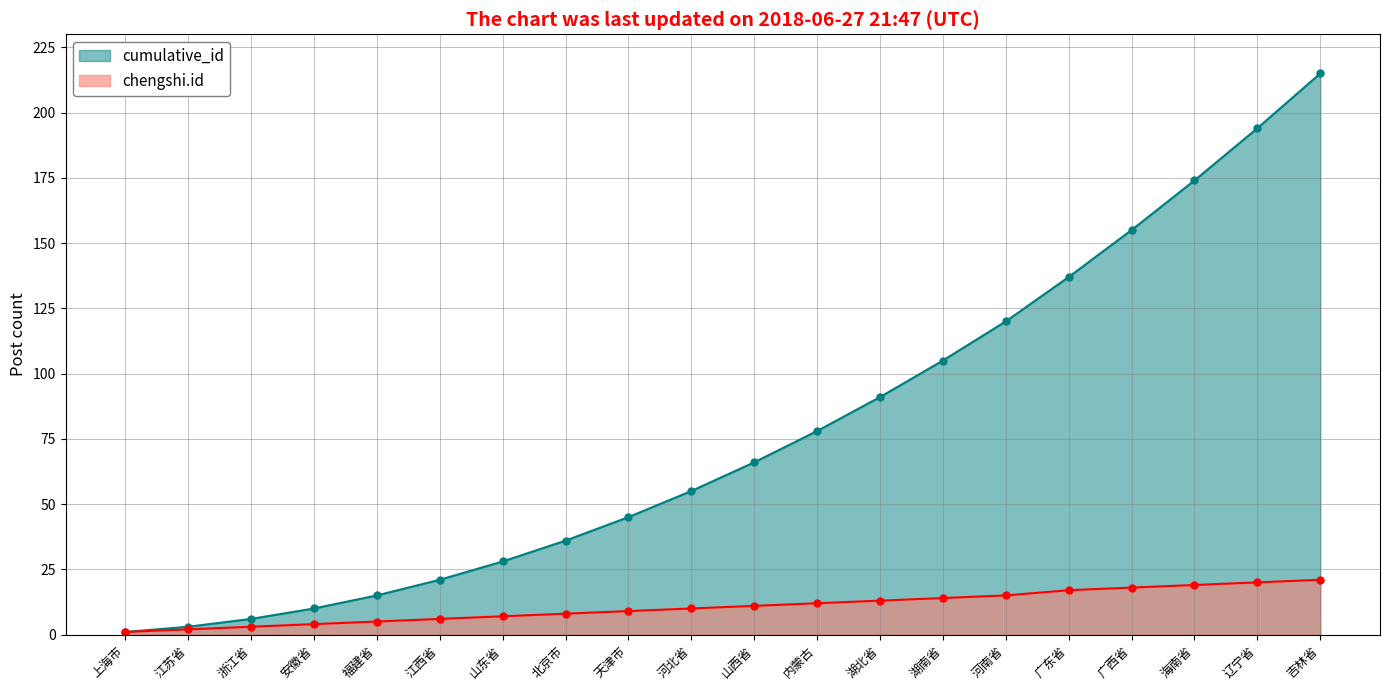

What position from the left is 山西省?

11